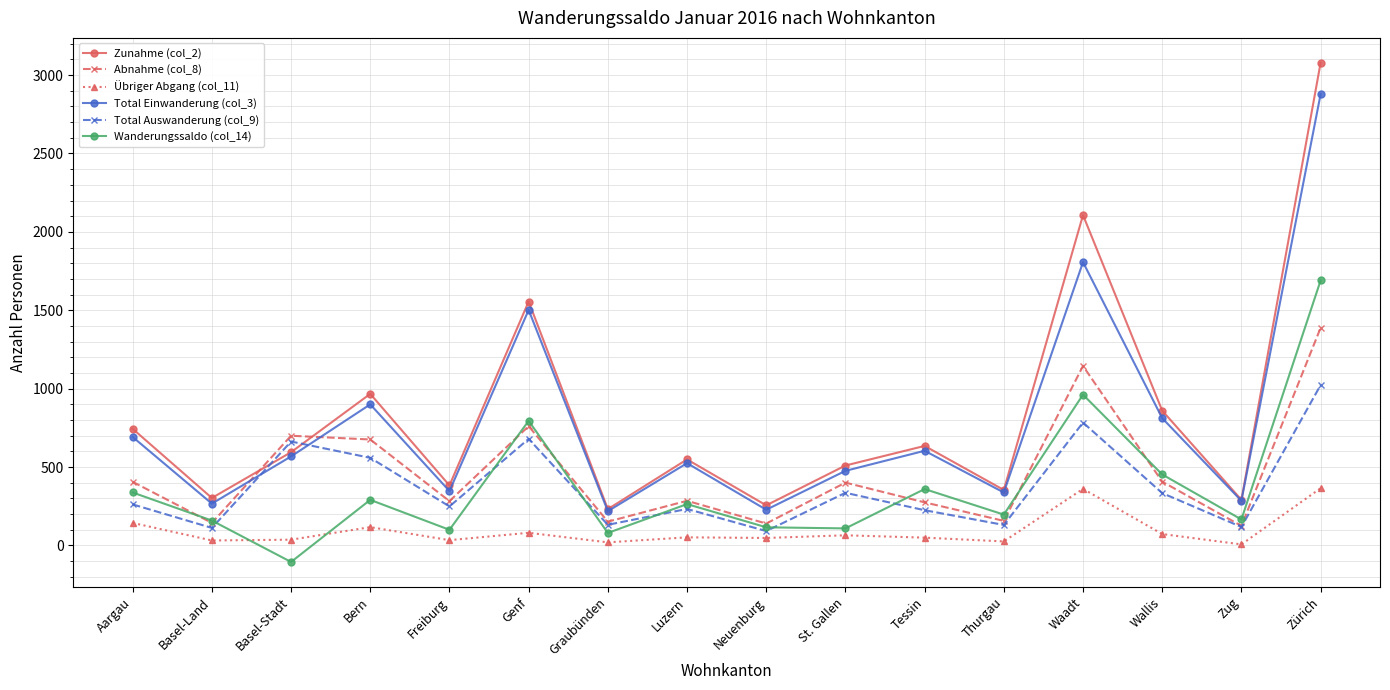

What is the sum of all Total Auswanderung (col_9) values?

5933